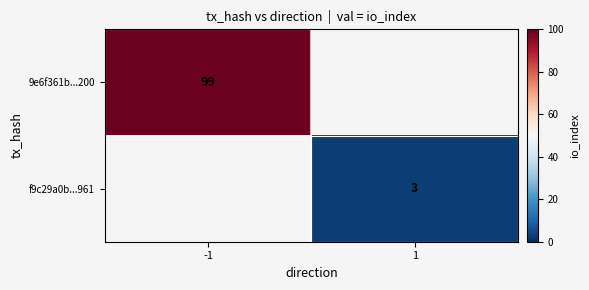

The 9e6f361b...200 series shows 47 at -1. True or false?

False